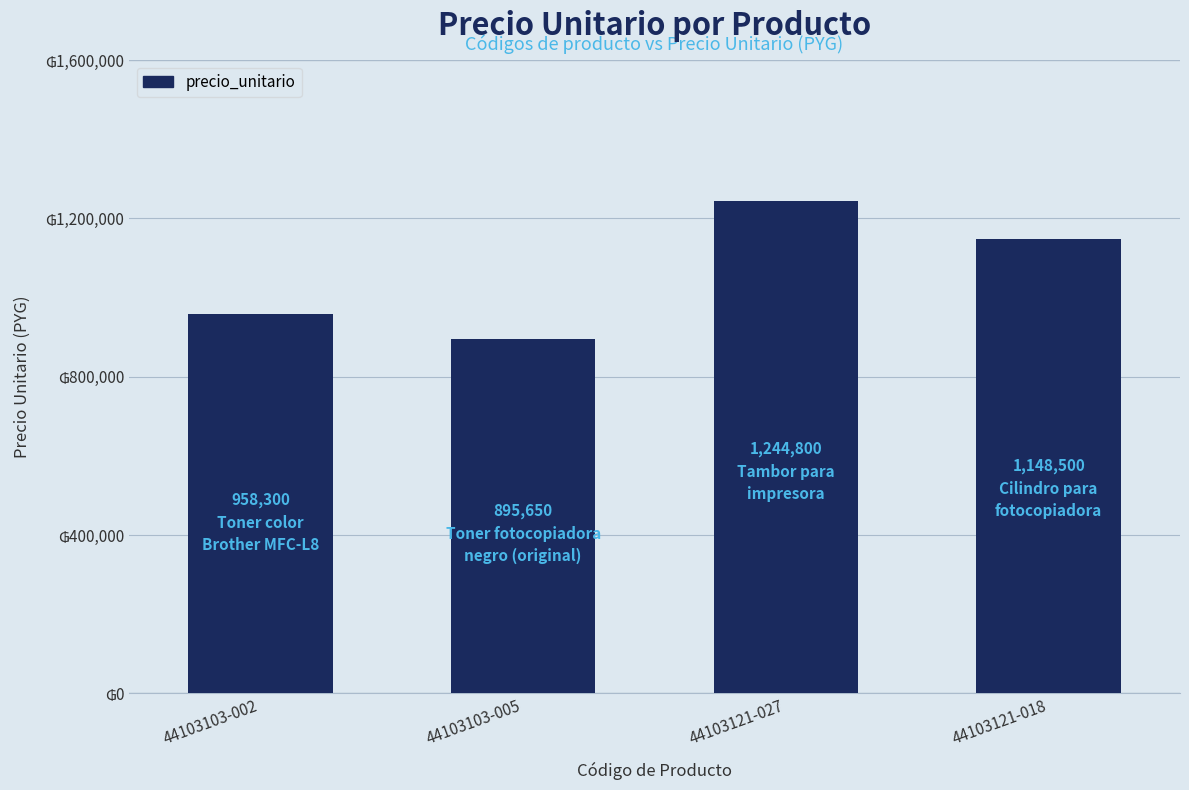

List the labels in order of value, largest first.

44103121-027, 44103121-018, 44103103-002, 44103103-005